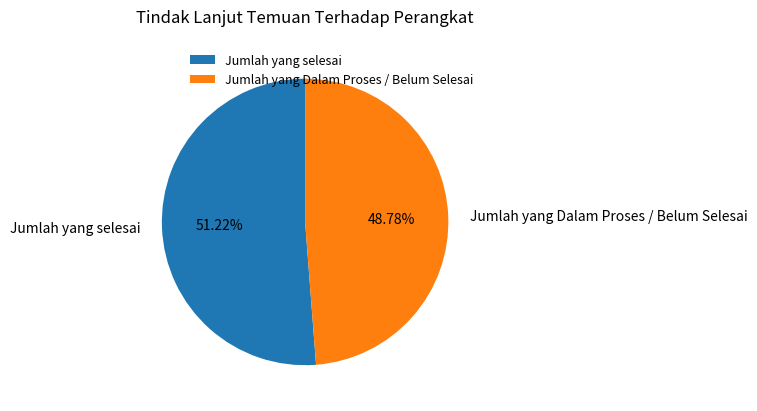

What is the largest slice in the pie chart?

Jumlah yang selesai